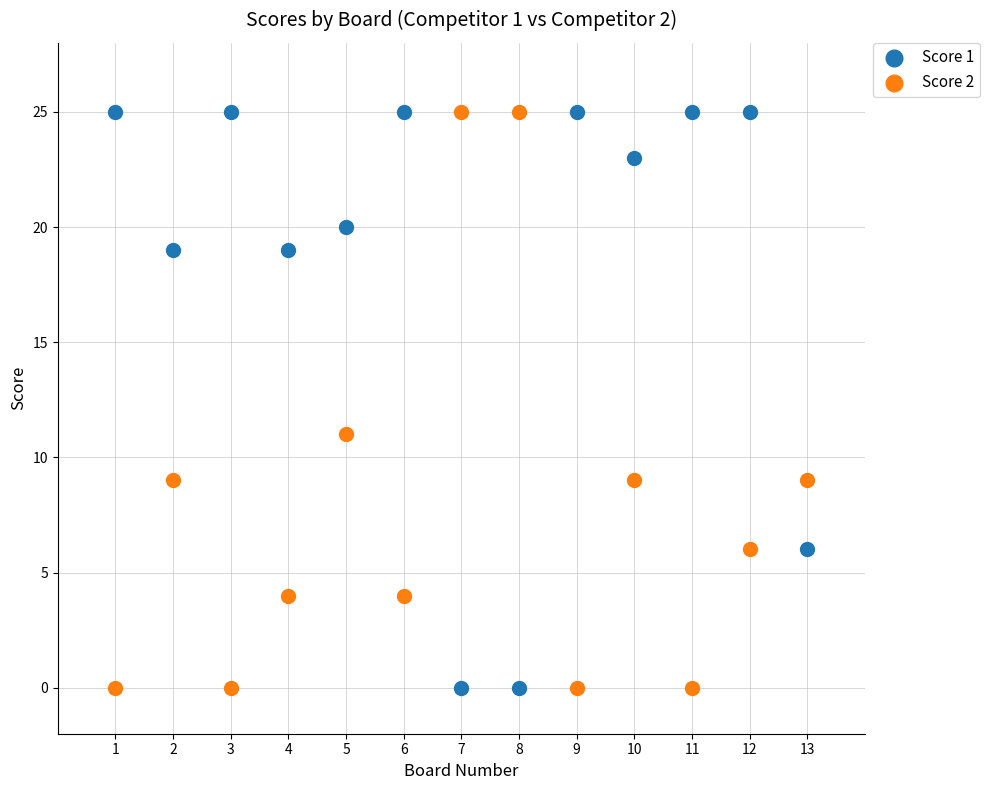

What is the X range (max minus min) for the scatter plot?

12